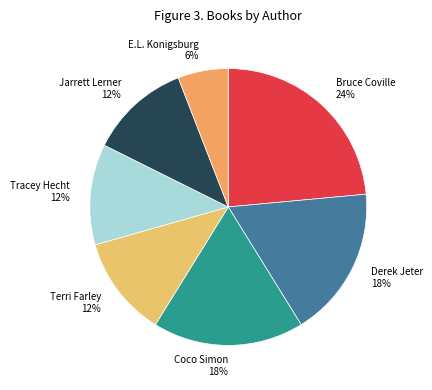

Combined, do Terri Farley and Derek Jeter account for over 50%?

No